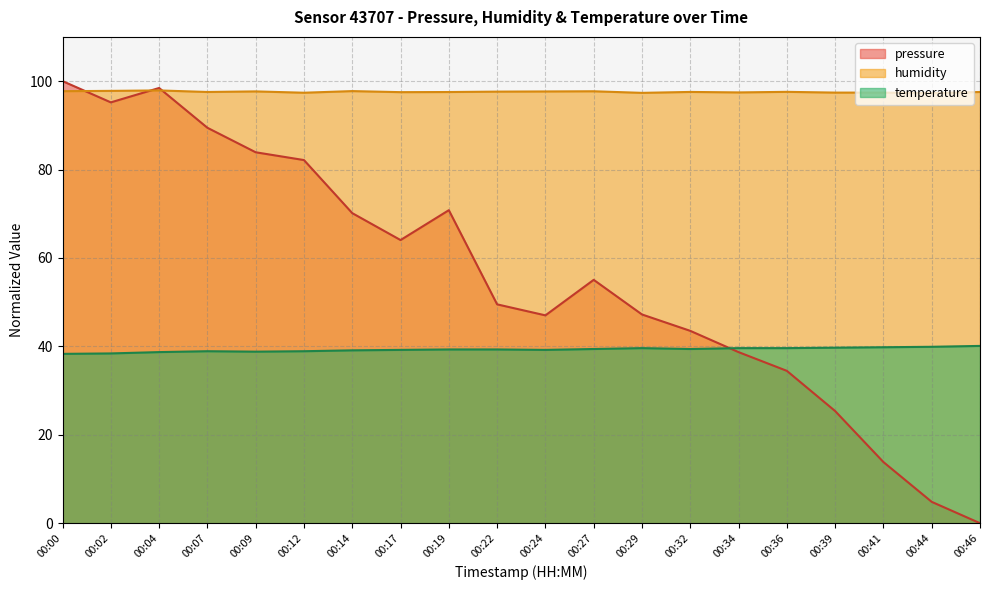

What is the difference between the second highest and second lowest values in the temperature series?

1.5